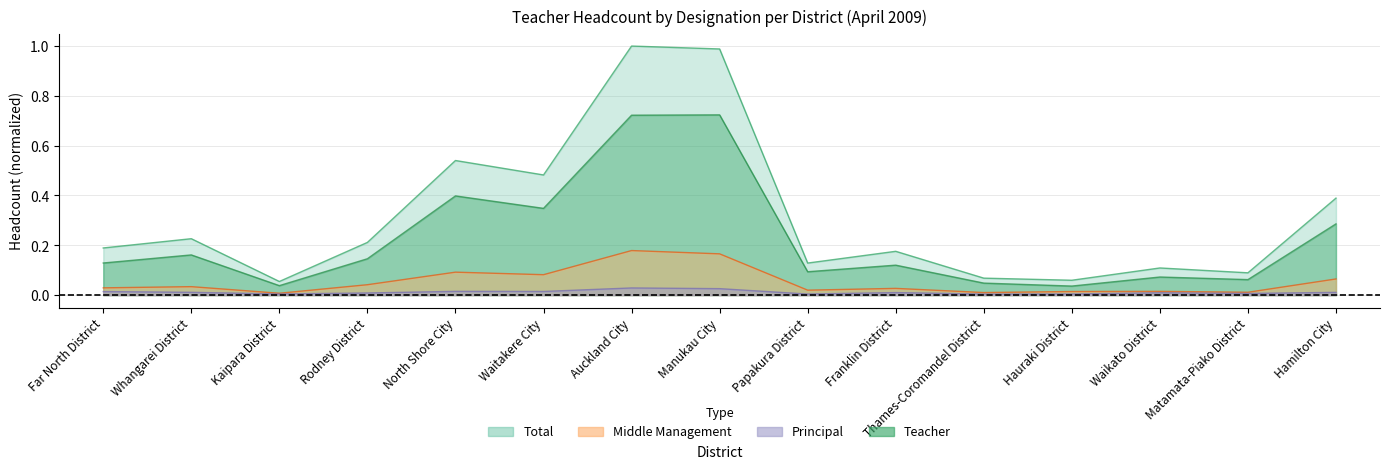

Which category has the lowest value in the Total series?

Kaipara District